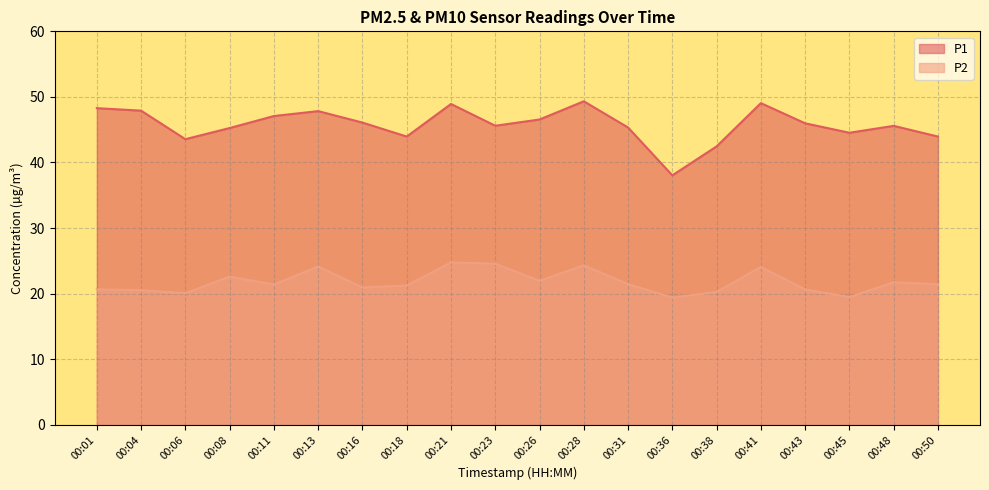

Reading left to right, extract all data points from this chart.

P1: 48.3	47.9	43.5	45.2	47.1	47.8	46.1	44.0	48.9	45.6	46.5	49.3	45.3	38.0	42.5	49.0	46.0	44.5	45.6	44.0
P2: 20.6	20.5	20.1	22.6	21.4	24.1	20.9	21.2	24.8	24.6	21.9	24.3	21.4	19.4	20.2	24.1	20.6	19.4	21.7	21.4